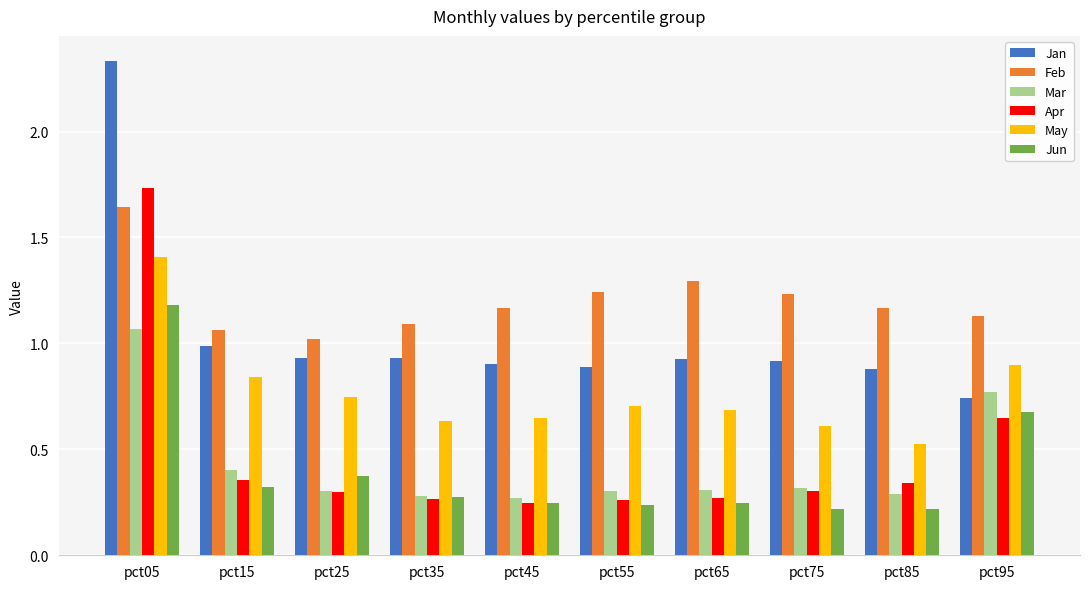

Between pct65 and pct75, which series saw the biggest shift?

May